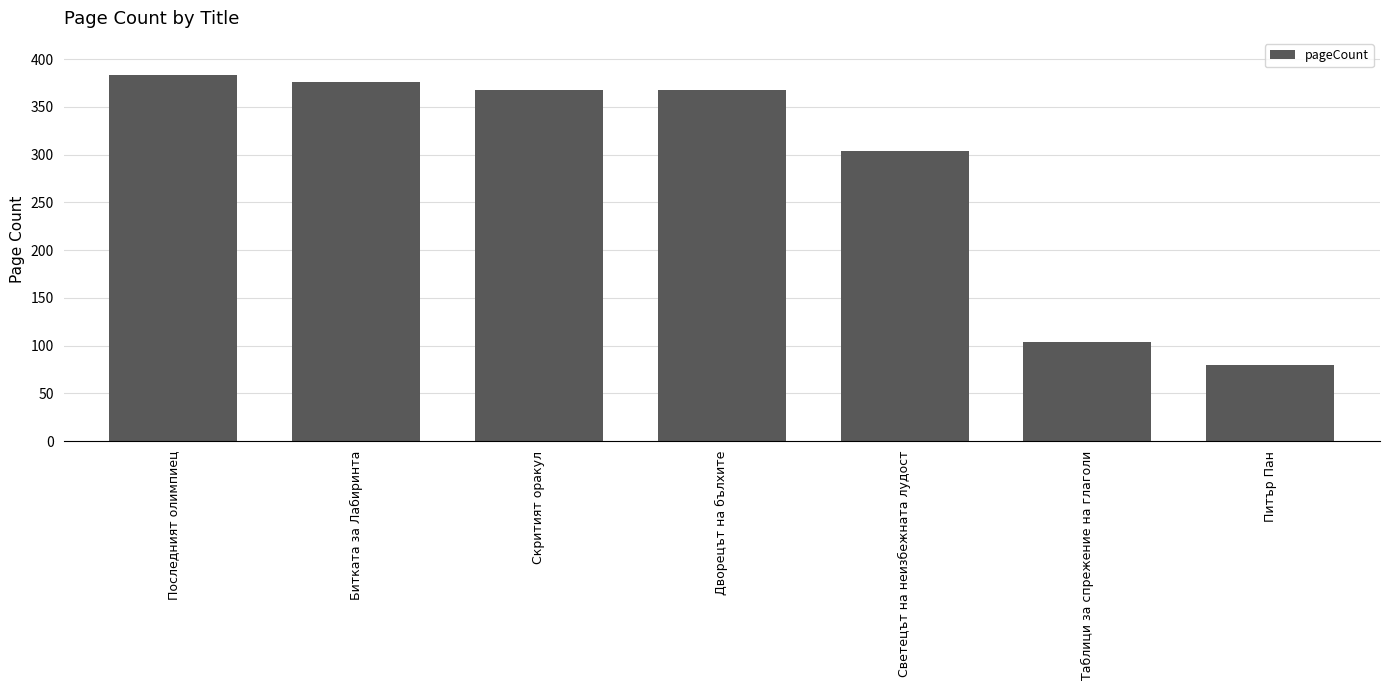

What is the smallest value displayed?

80